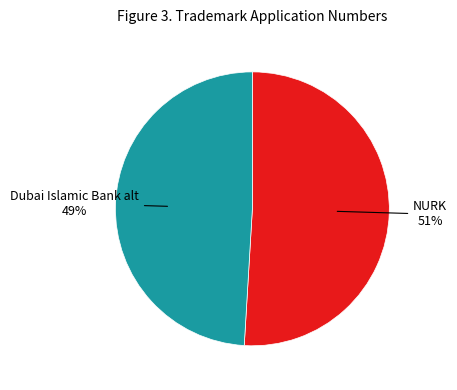

True or false: Dubai Islamic Bank alt accounts for 42% of the total.

False